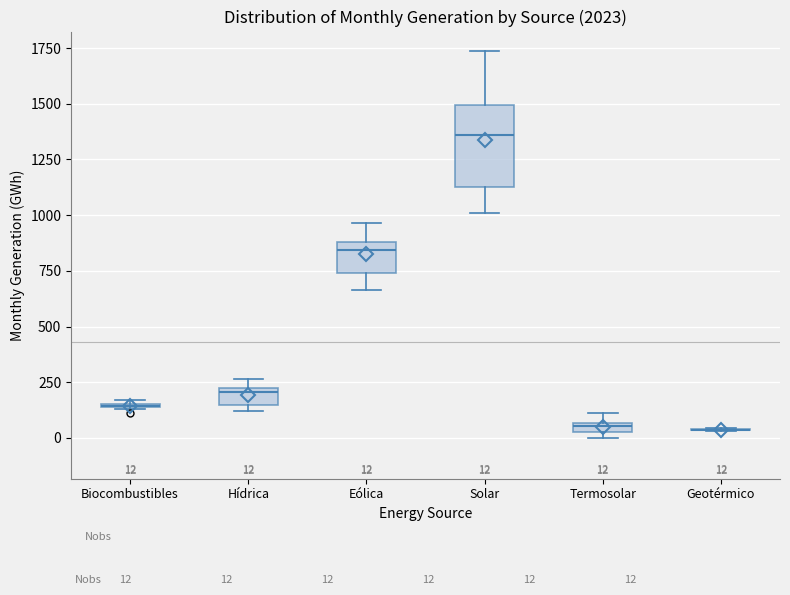

Comparing the boxes themselves (not the whiskers), which one is the tallest?

Solar